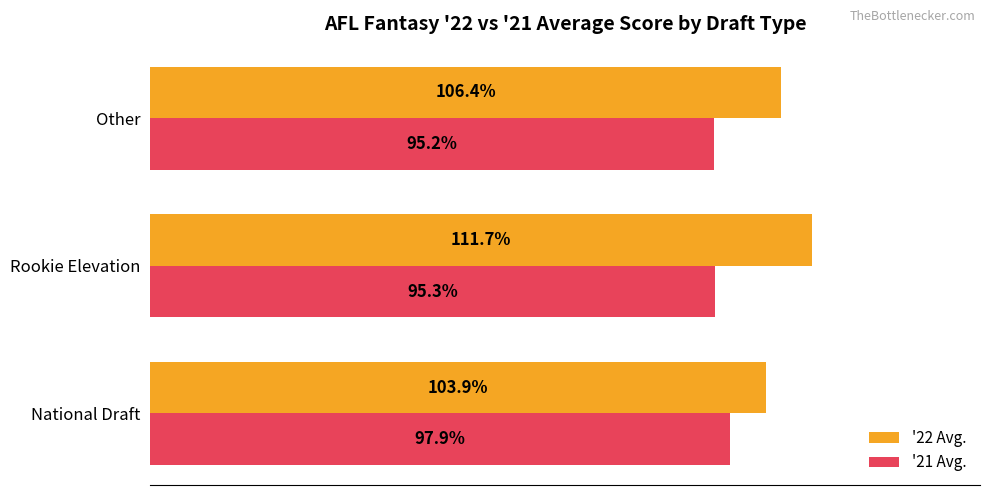

Which series has the largest total across all categories?

'22 Avg.